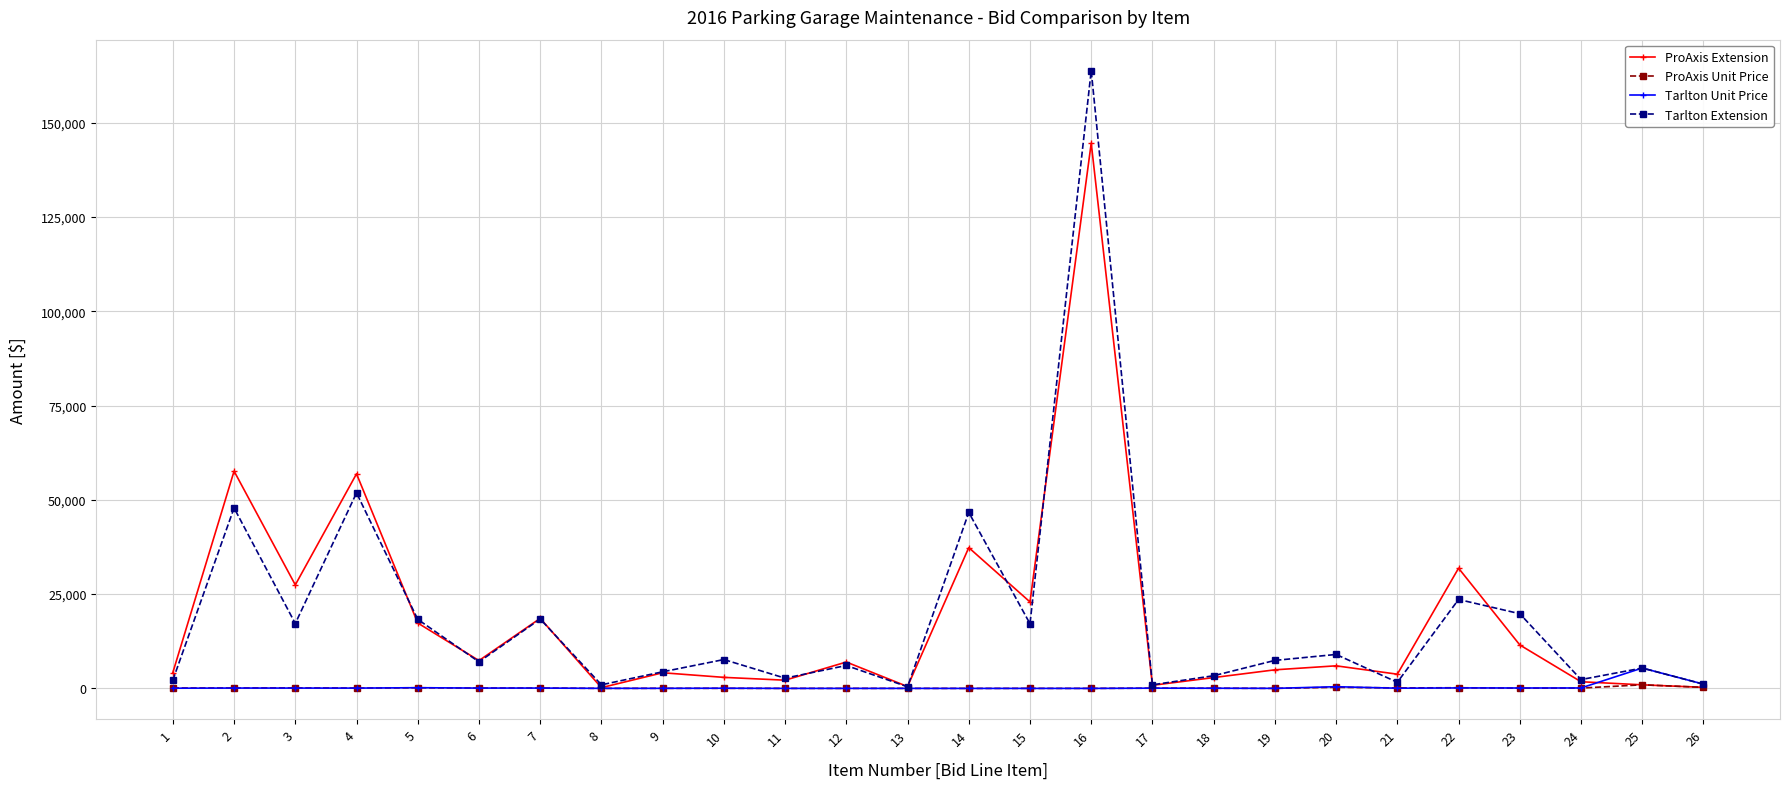

At which category does ProAxis Extension reach its first local peak?

2